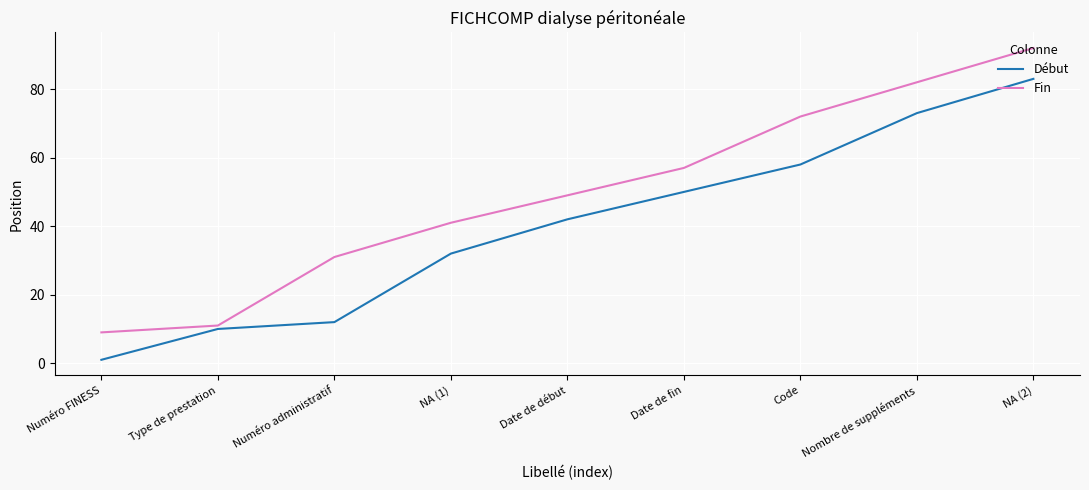

Does the chart have visible grid lines?

Yes